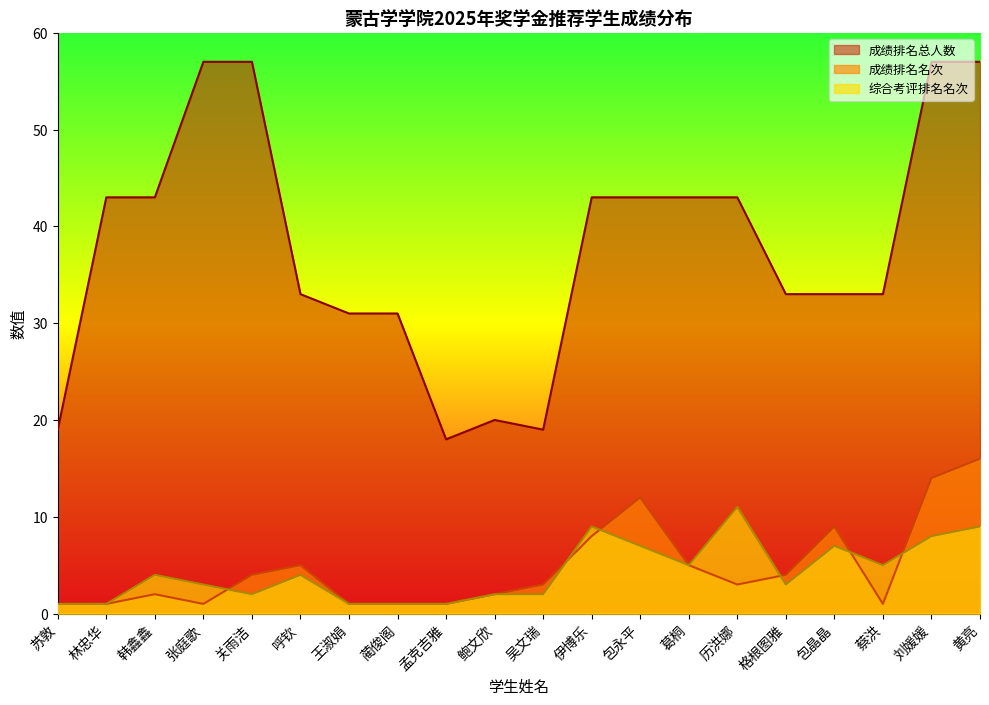

True or false: 综合考评排名名次 and 成绩排名总人数 intersect in this chart.

False